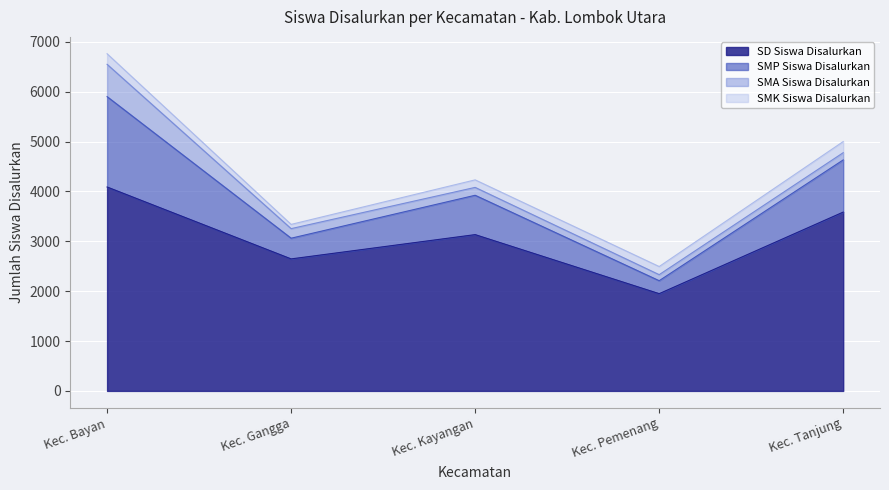

At which category is the sum across all series the highest?

Kec. Bayan